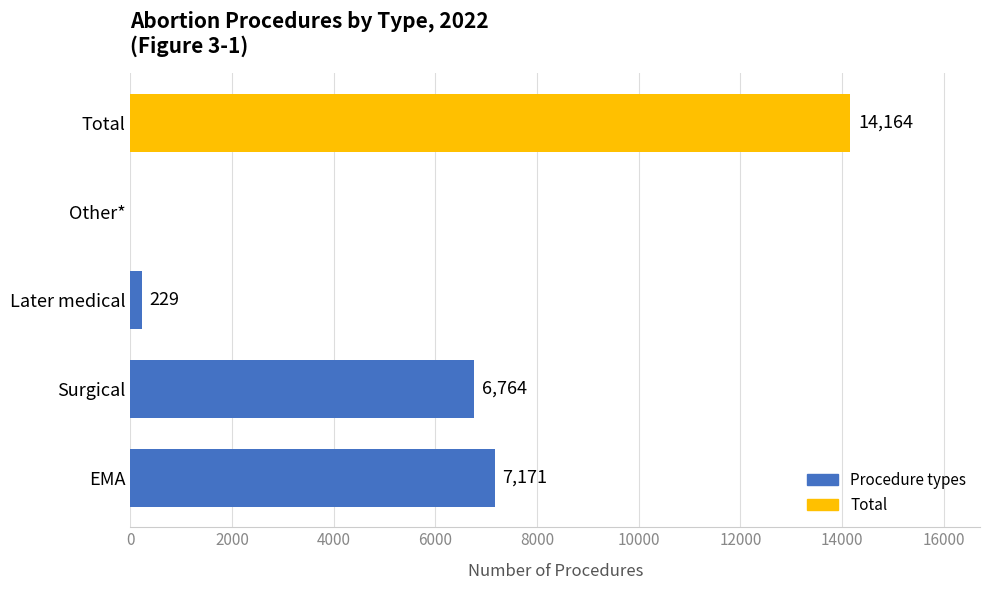

The value at Later medical is 229. True or false?

True